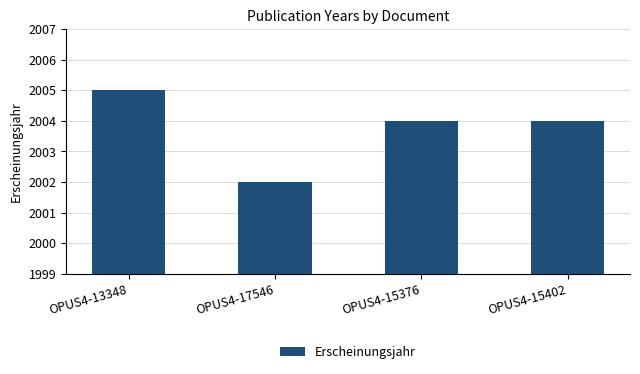

The chart shows a value of 2002 at OPUS4-17546. True or false?

True